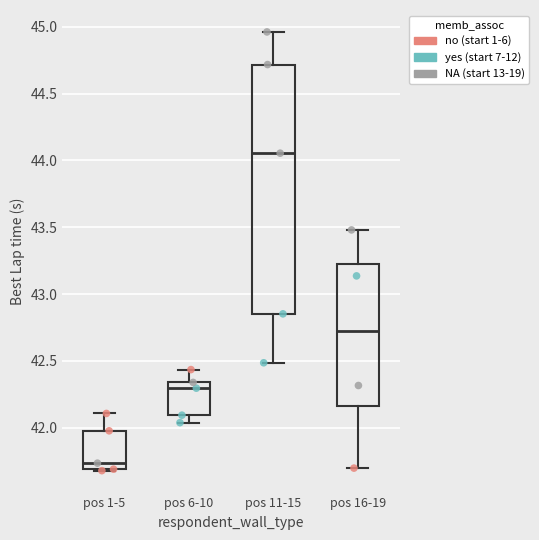

Which box has the lowest median line?

pos 1-5